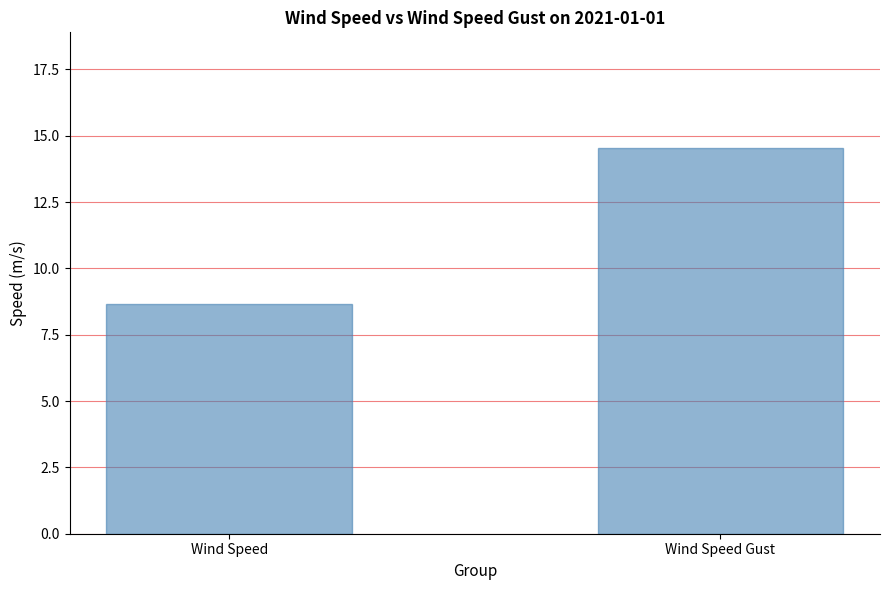

List the labels in order of value, smallest first.

Wind Speed, Wind Speed Gust